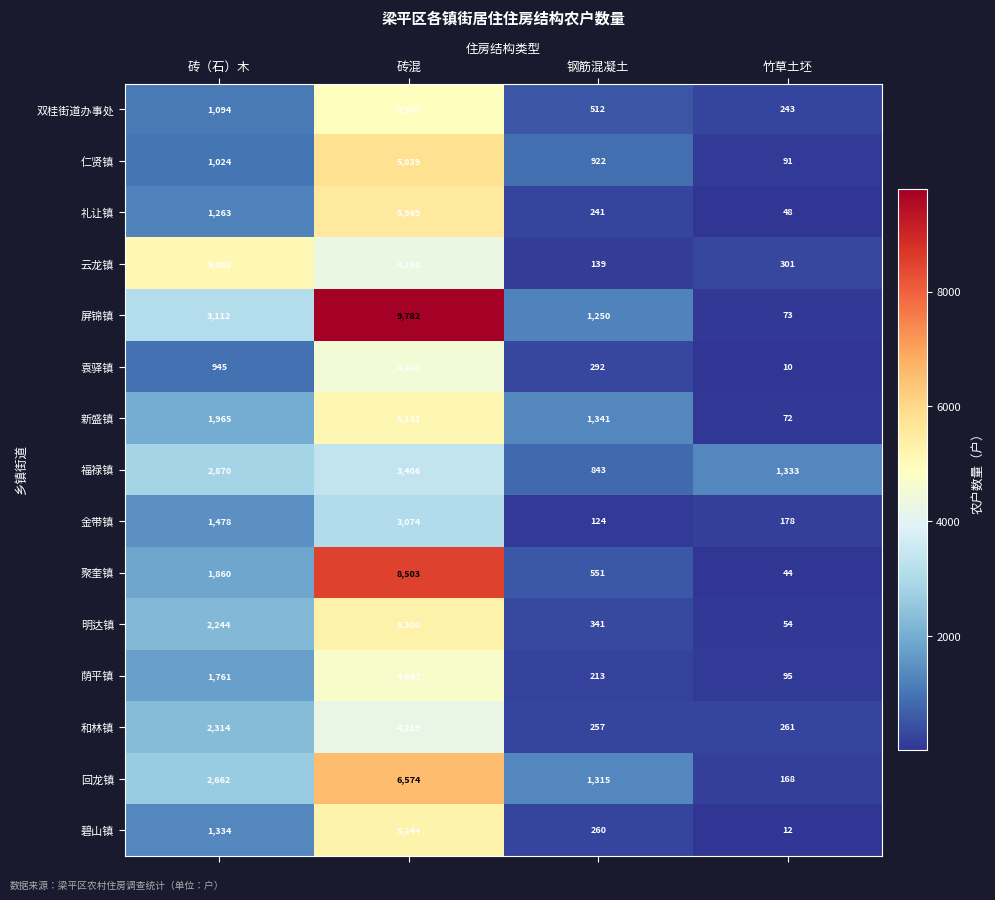

List the series in order of their peak value, highest first.

屏锦镇, 聚奎镇, 回龙镇, 仁贤镇, 礼让镇, 明达镇, 碧山镇, 新盛镇, 云龙镇, 双桂街道办事处, 荫平镇, 袁驿镇, 和林镇, 福禄镇, 金带镇